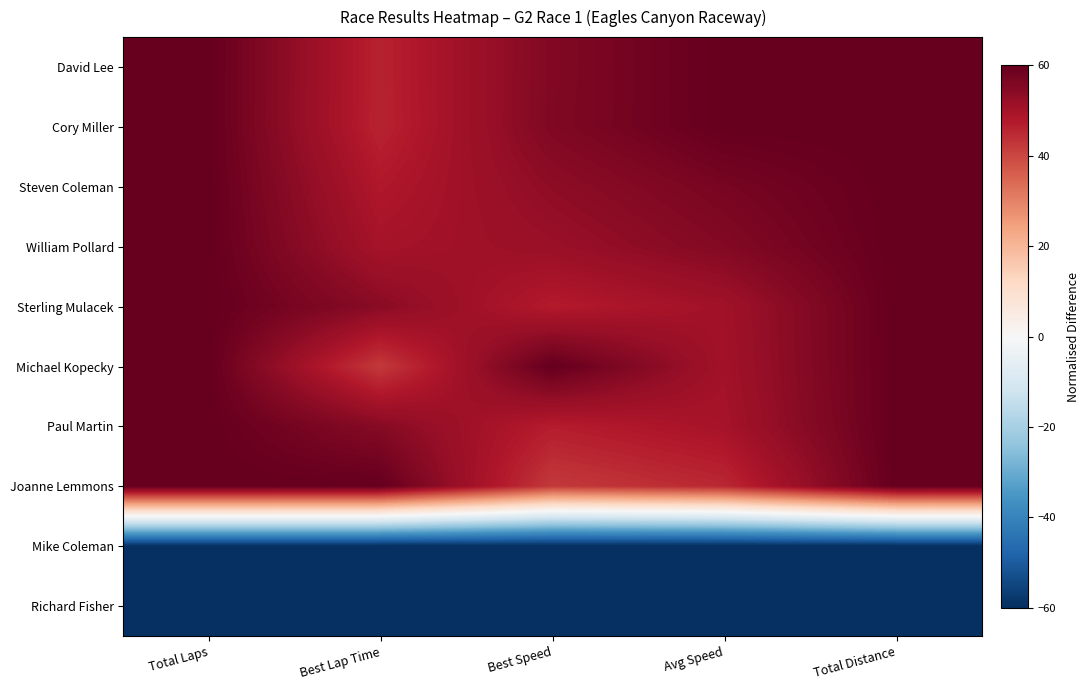

Rank the series at Total Distance from lowest to highest value.

Mike Coleman, Richard Fisher, David Lee, Cory Miller, Steven Coleman, William Pollard, Sterling Mulacek, Michael Kopecky, Paul Martin, Joanne Lemmons